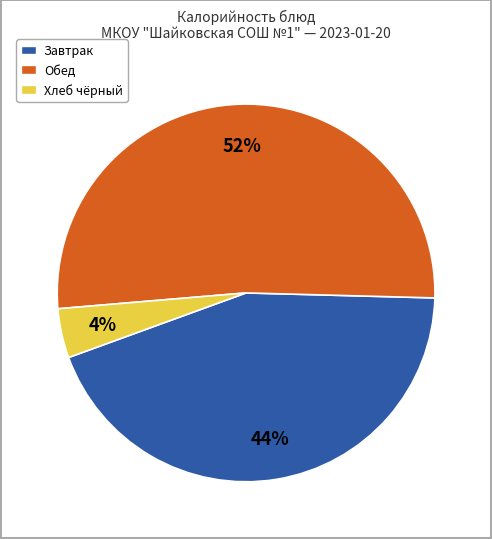

To the nearest percent, what is the difference between the largest and smallest slice percentages?

48%